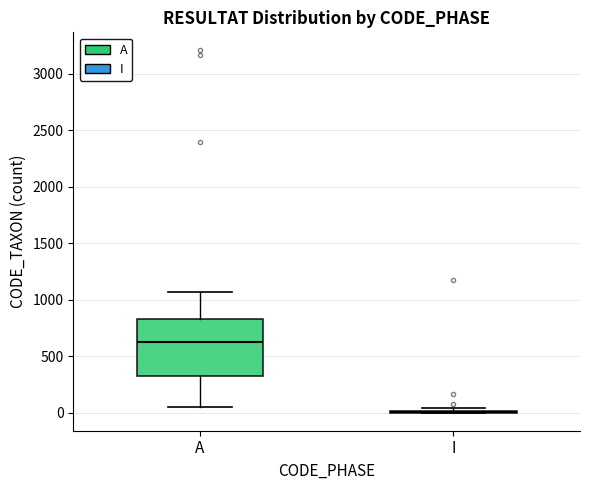

Reading left to right, read every box against the y-axis: the position of its median line, the range the box covers, and the ends of its whiskers. The values are not printed on the chart, so give them approximately, as read against the axis.

A: median 600, box 300 to 850, whiskers 50 to 1050
I: box collapsed to a line at 0, whiskers 0 to 50